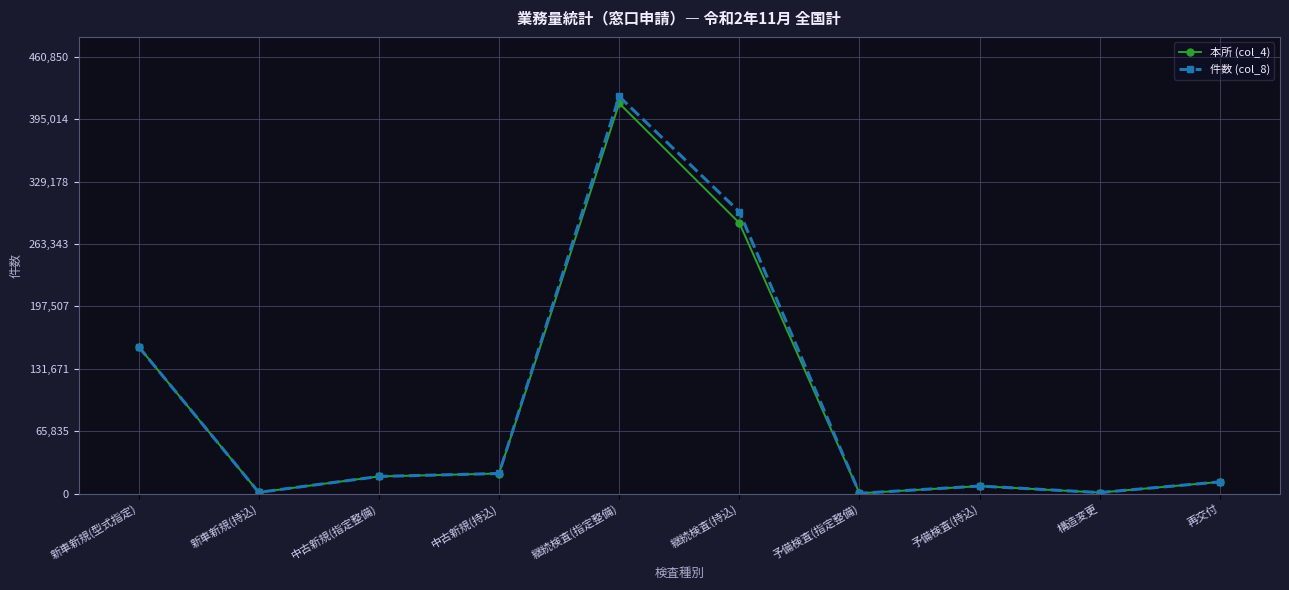

What is the greatest value displayed?

418955